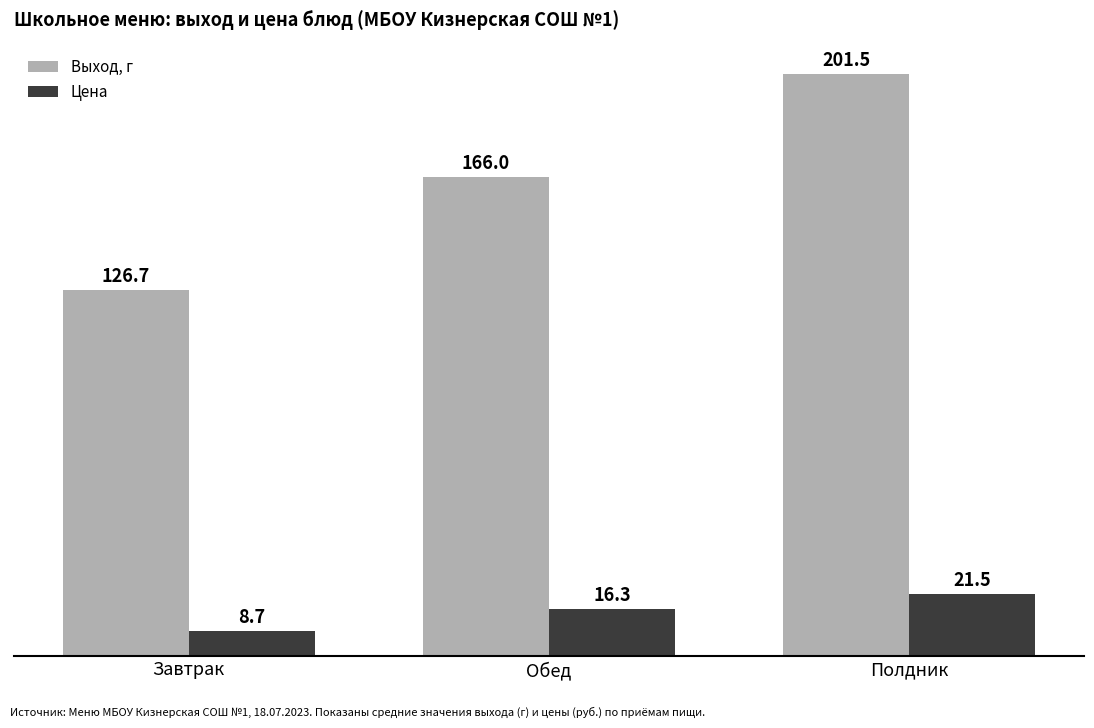

What is the difference between the second highest and minimum values in the Цена series?

7.6